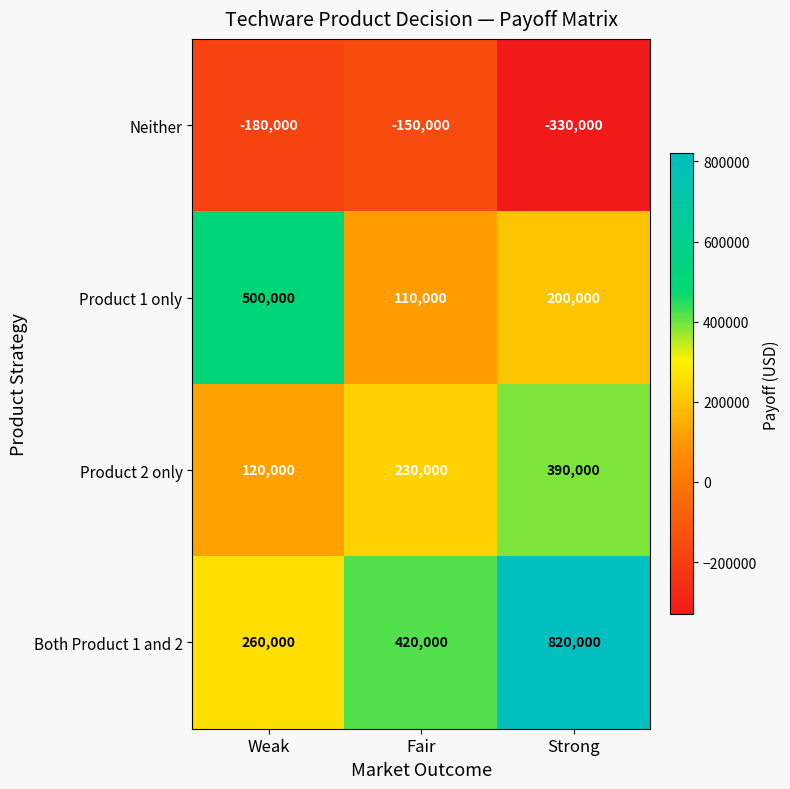

Which series has the largest total across all categories?

Both Product 1 and 2